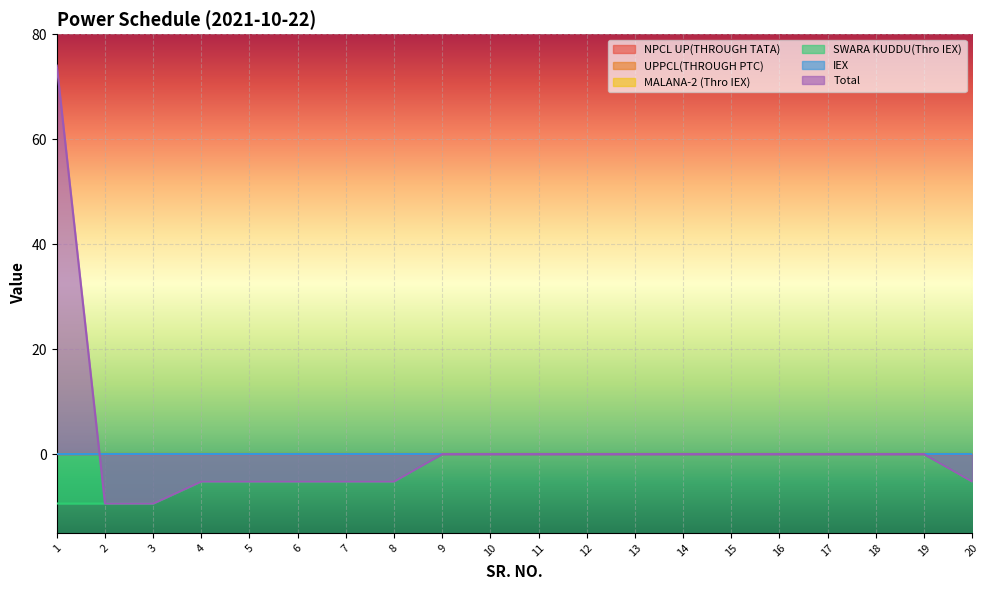

What are all the series names shown in the legend?

NPCL UP(THROUGH TATA), UPPCL(THROUGH PTC), MALANA-2 (Thro IEX), SWARA KUDDU(Thro IEX), IEX, Total